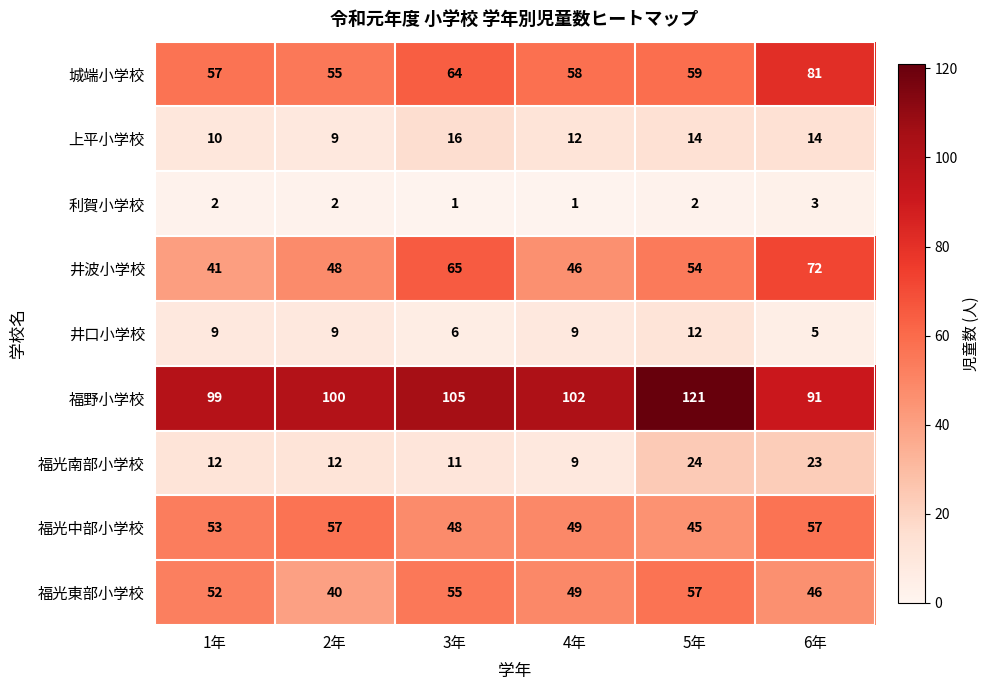

Is it true that 福野小学校 equals 99 at 1年?

True